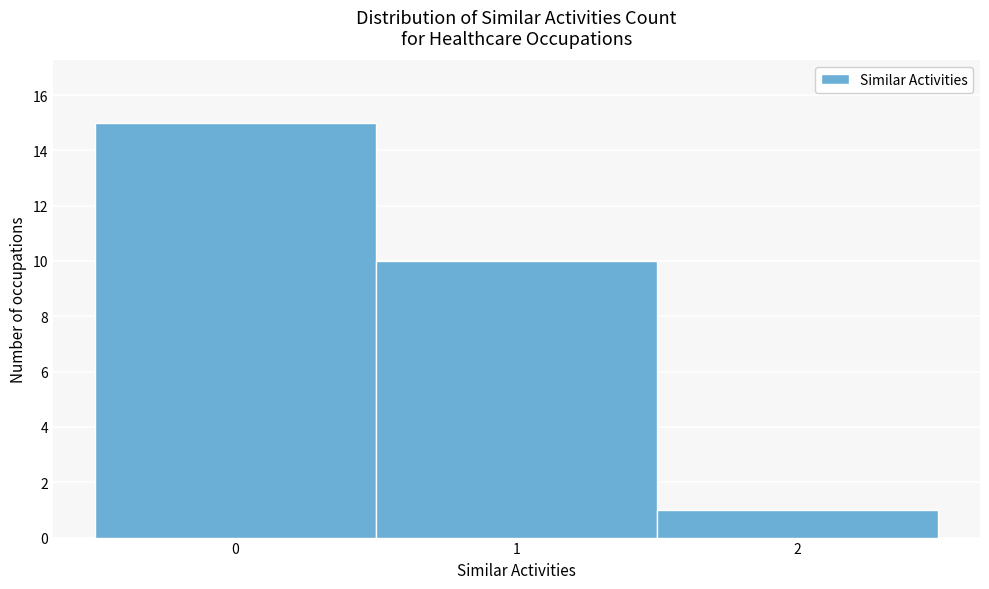

What is the height of the bar covering -0.5 to 0.5 on the x-axis? The values are not printed on the chart, so give them approximately, as read against the axis.

15